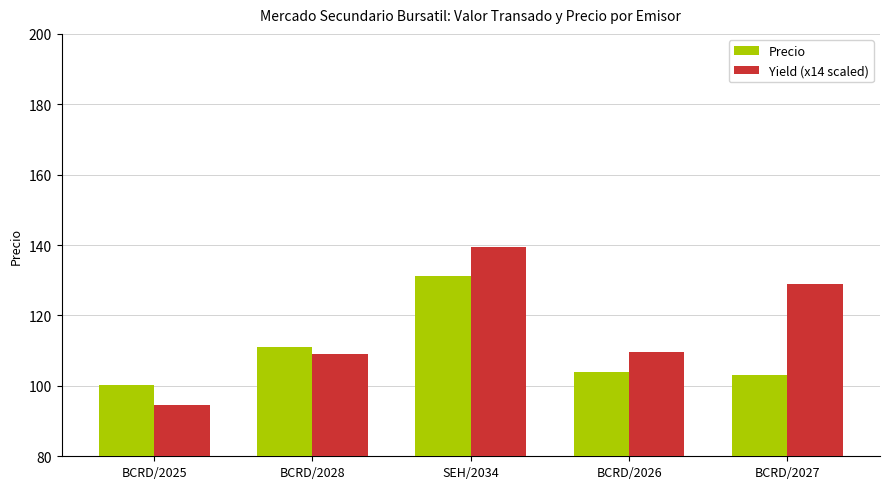

What is the label of the 2nd bar from the left?

BCRD/2028